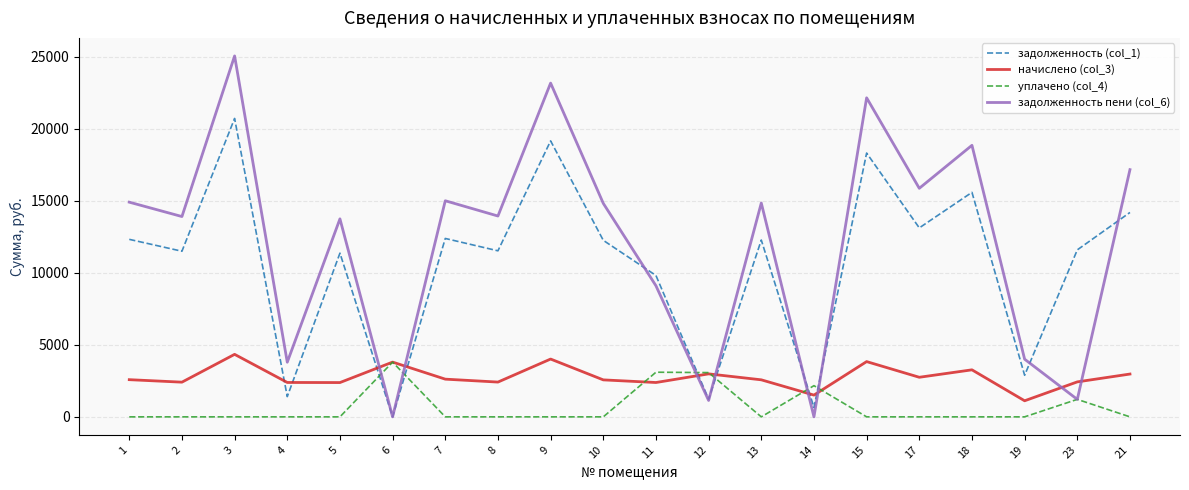

What is the difference between the highest and lowest values at 8?

13947.4